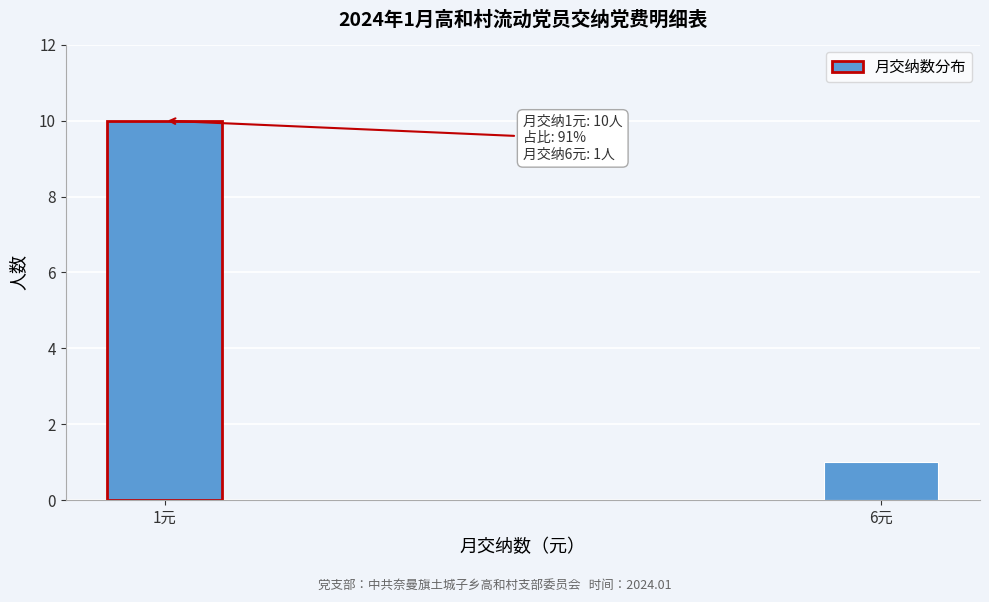

Reading right to left, transcribe all the data shown in this chart.

1	10